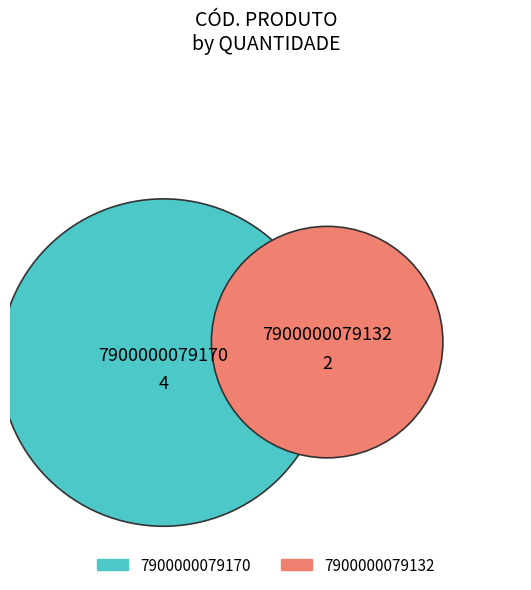

The 7900000079170 slice represents 67% of the pie. True or false?

True